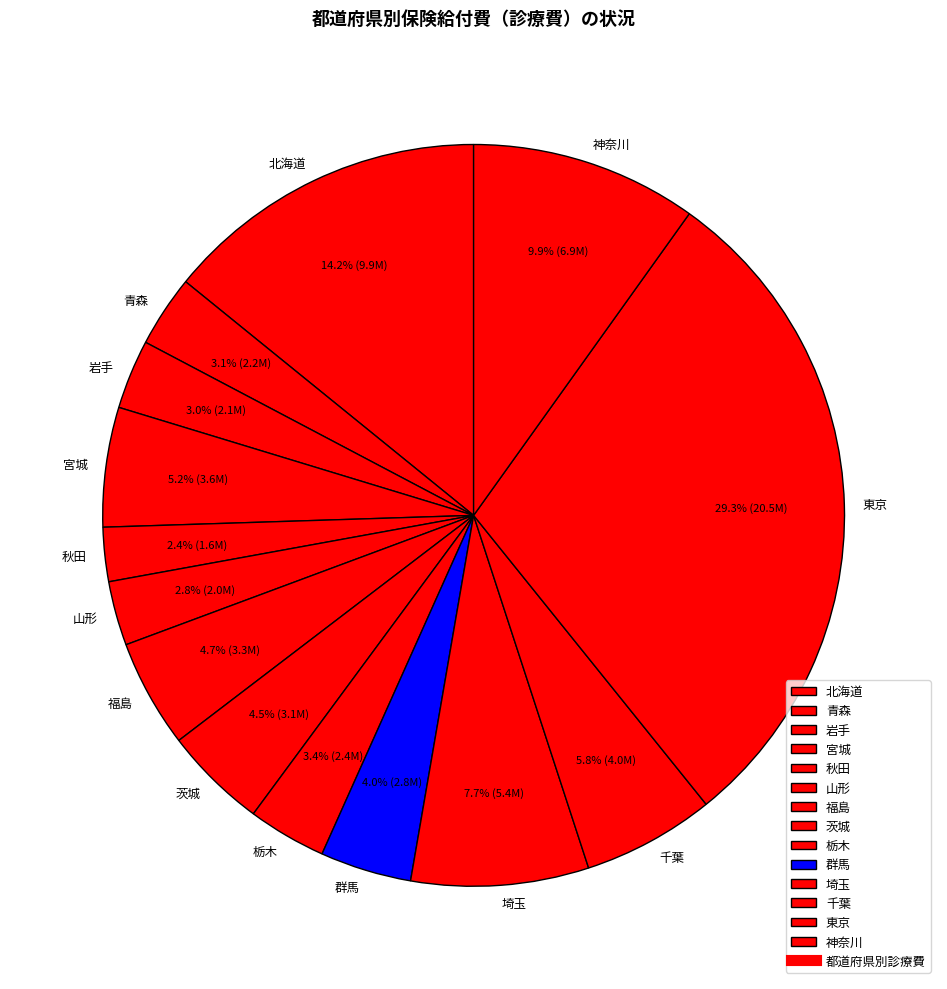

To the nearest percent, what portion does 福島 represent?

5%